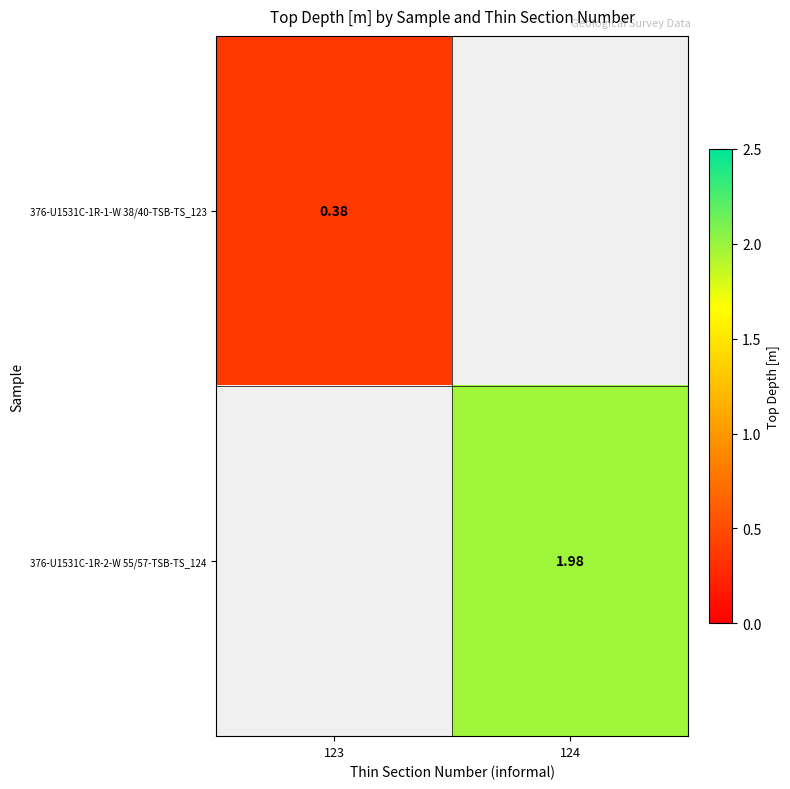

What is the approximate value of 376-U1531C-1R-1-W 38/40-TSB-TS_123 at 123?

0.4